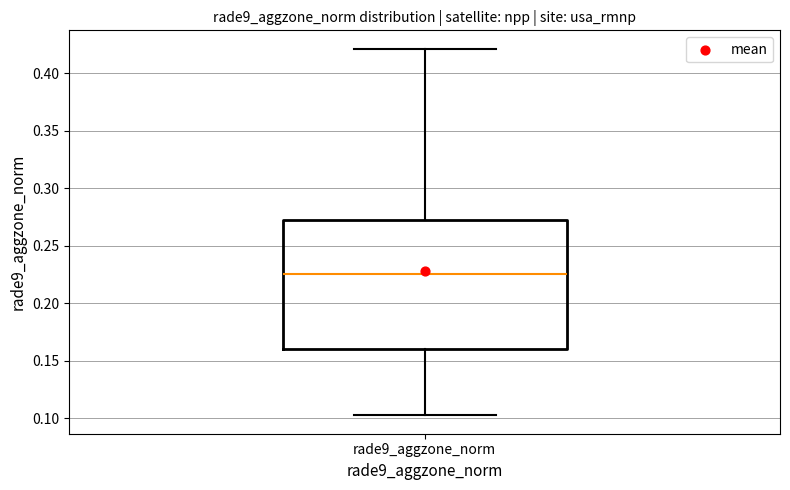

Where does the median line of the box for rade9_aggzone_norm sit on the y-axis? The values are not printed on the chart, so give them approximately, as read against the axis.

0.225